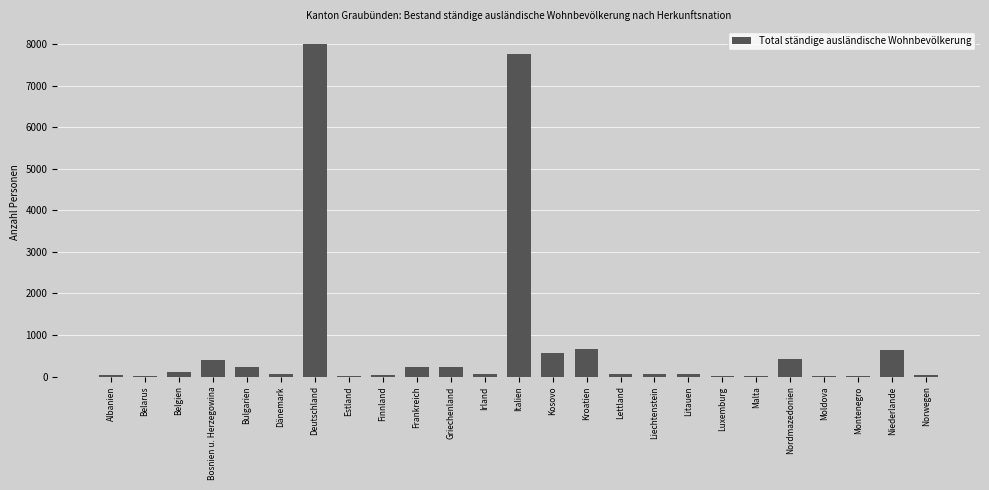

At which category does the chart reach its peak across all series?

Deutschland